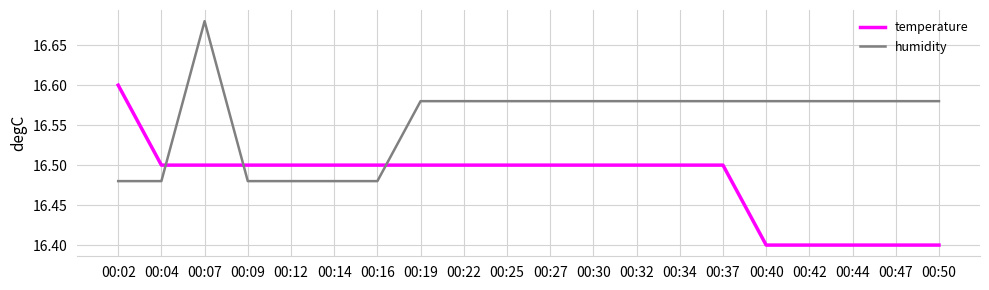

What is the lowest value of the temperature series?

16.4